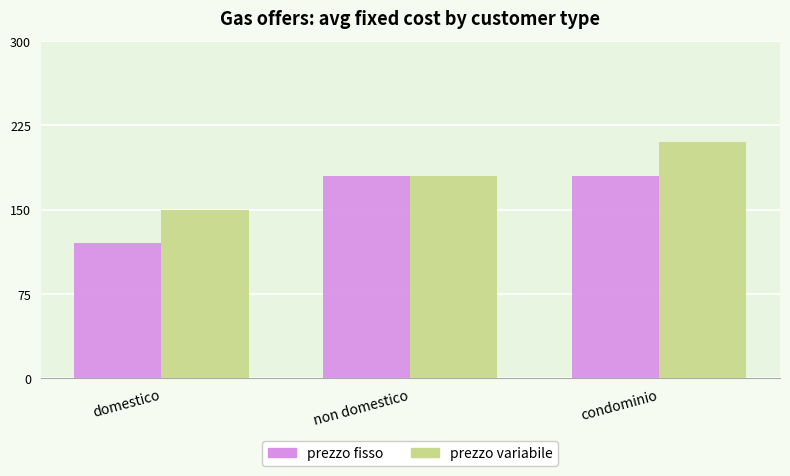

What is the label of the 3rd bar from the right?

domestico